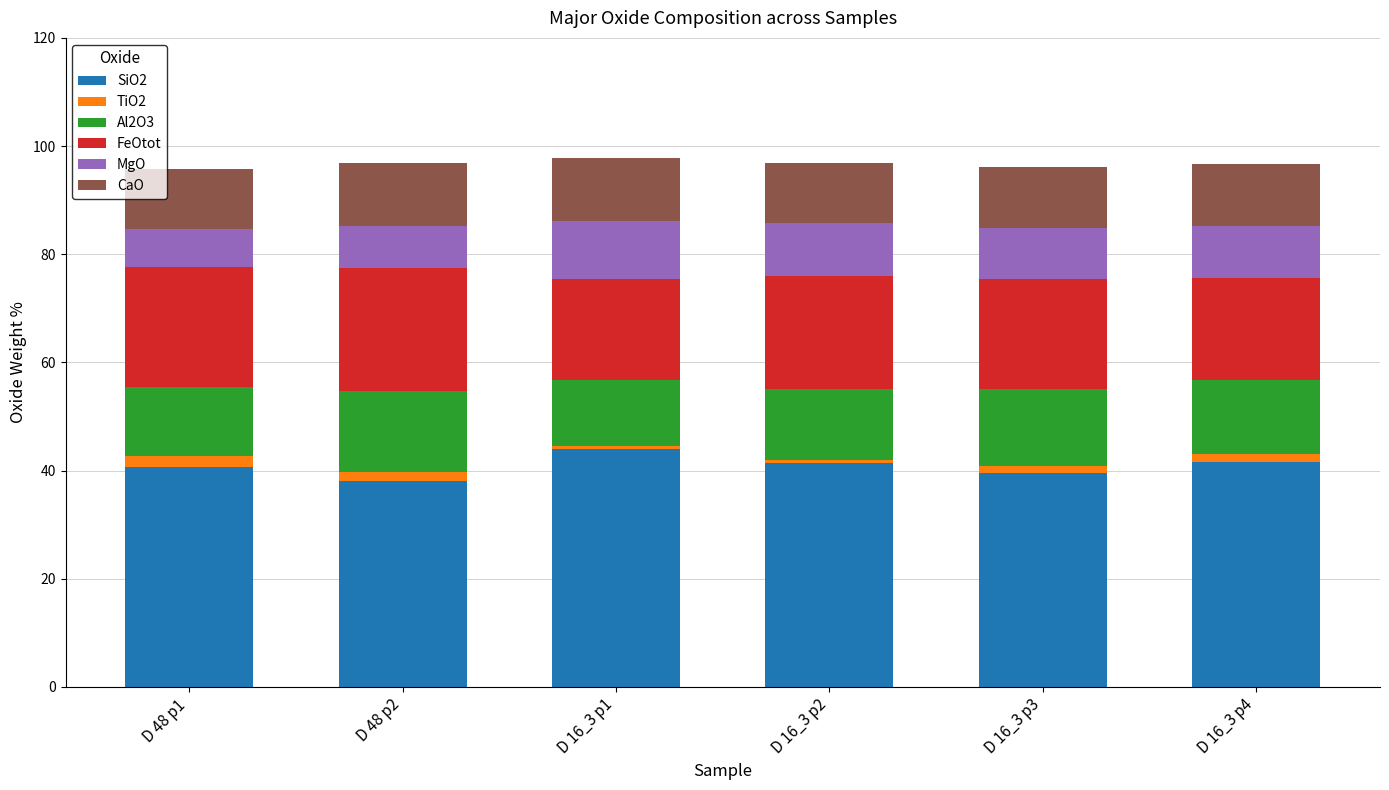

What is the highest value of the SiO2 series?

43.9